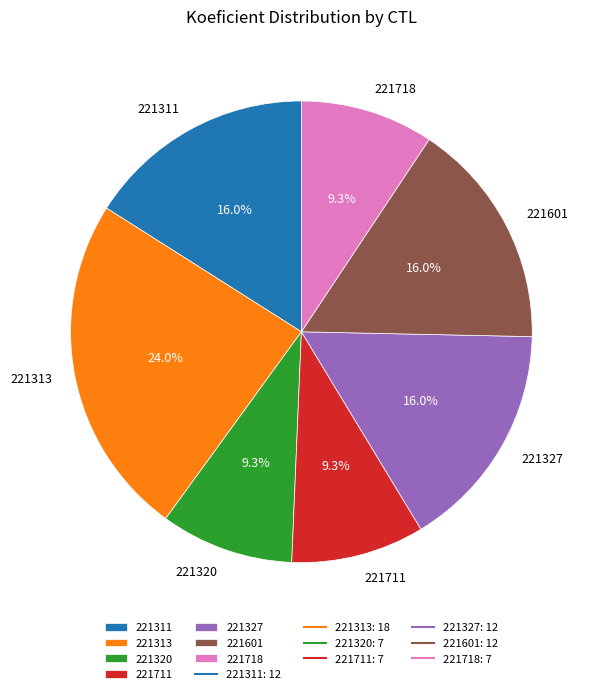

What percentage is NOT represented by 221311?

84.0%